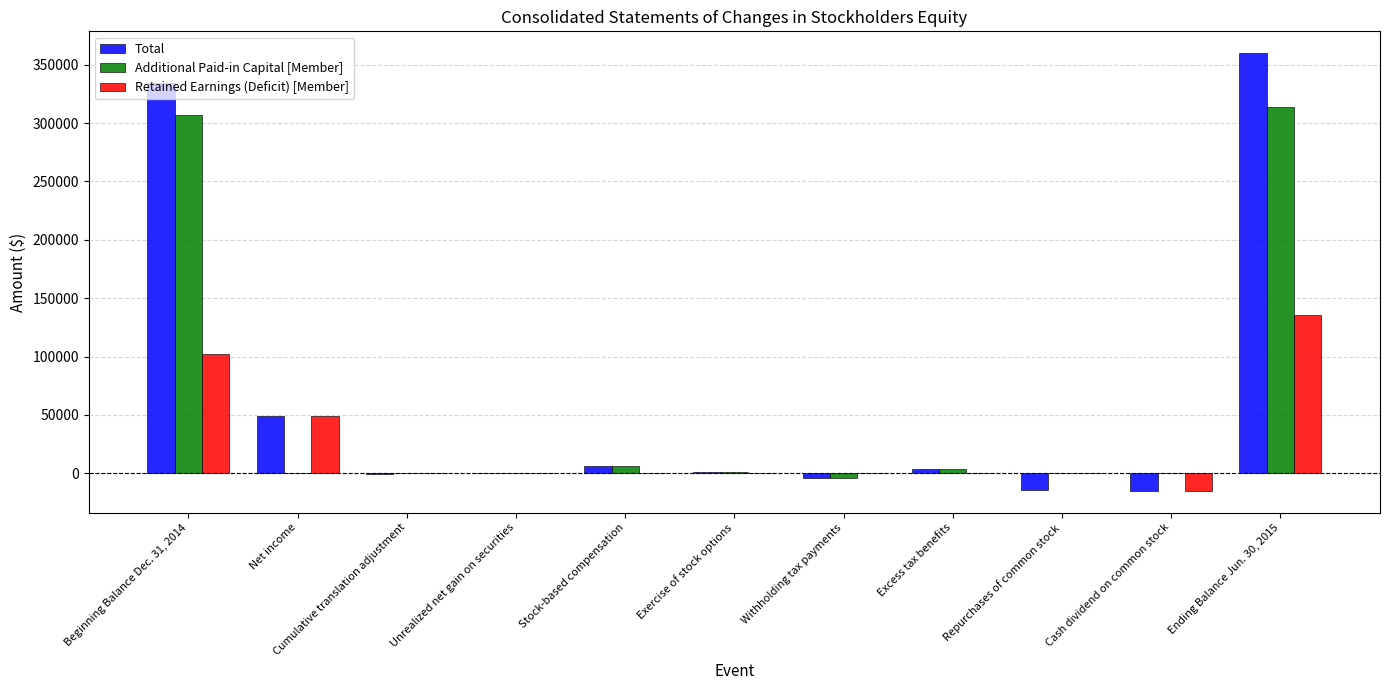

At which label does Total reach its peak?

Ending Balance Jun. 30, 2015